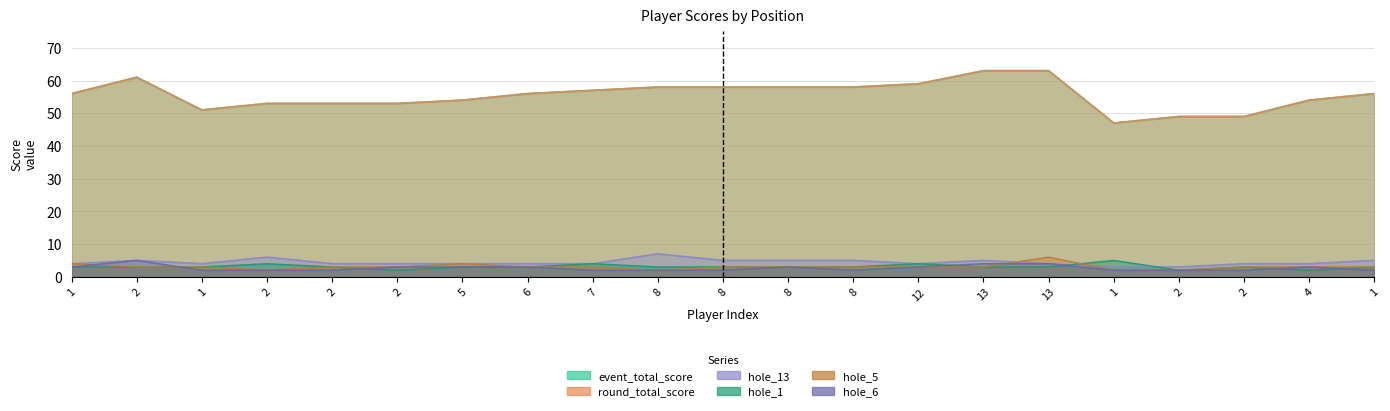

At which label does hole_13 reach its minimum?

1